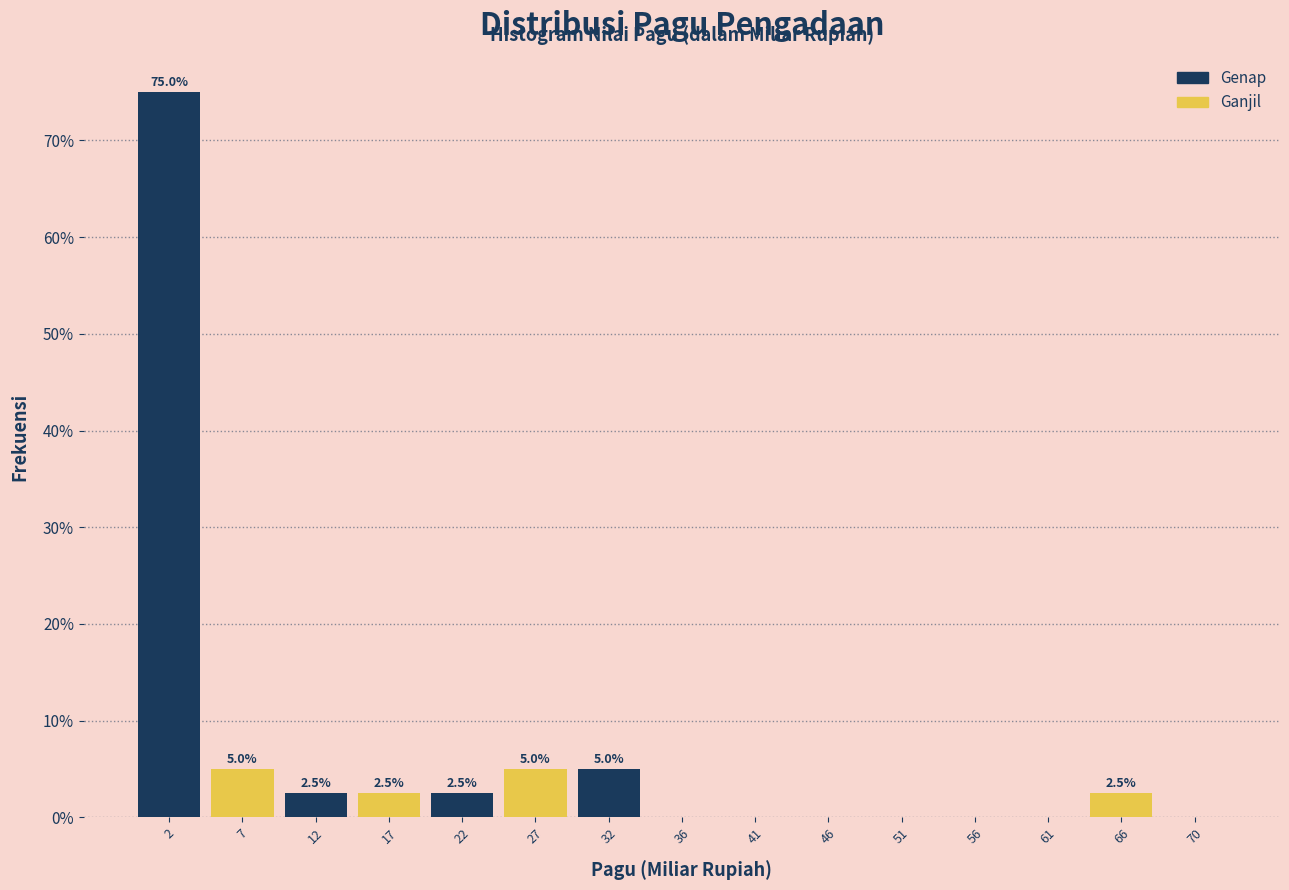

Which range on the x-axis has the tallest bar?

0.0 to 5.0